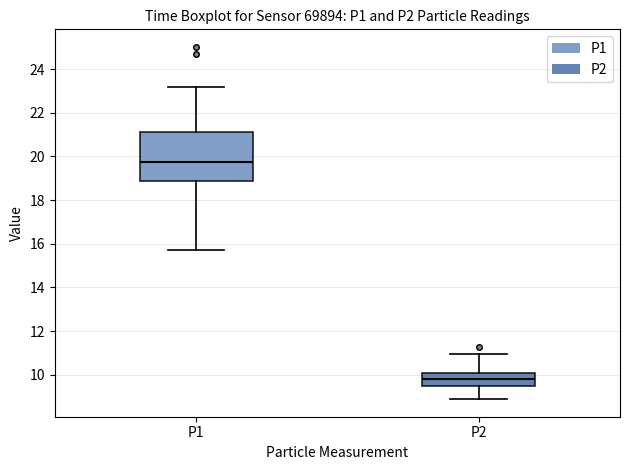

Which box's median line is the highest?

P1